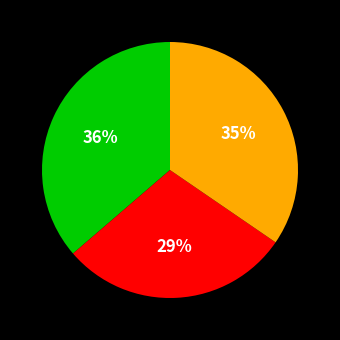

Is there any slice that represents more than half of the pie?

No